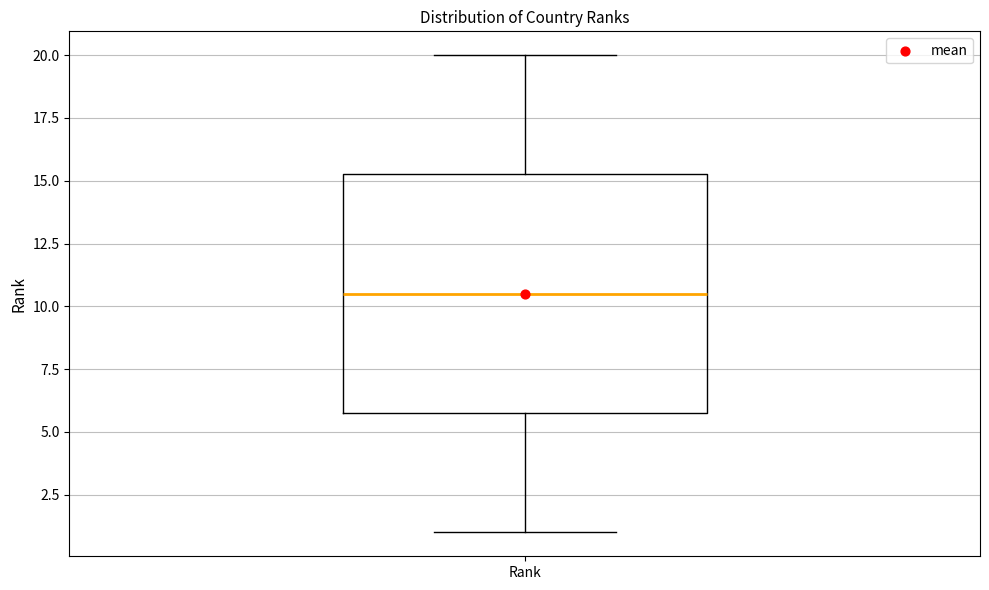

Where does the median line of the box for Rank sit on the y-axis? The values are not printed on the chart, so give them approximately, as read against the axis.

10.5